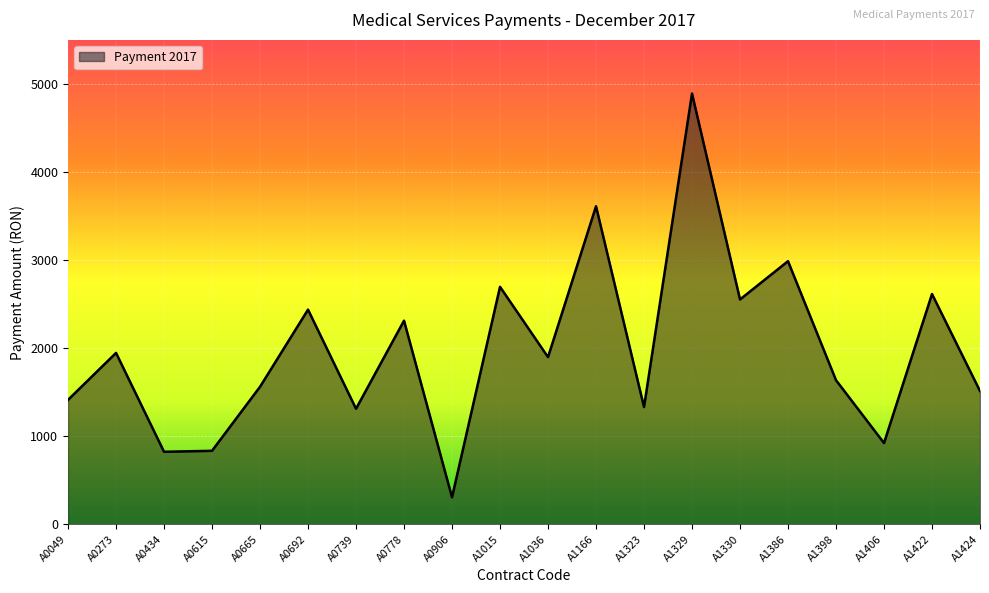

What is the difference between the values at A1036 and A0906?

1591.6